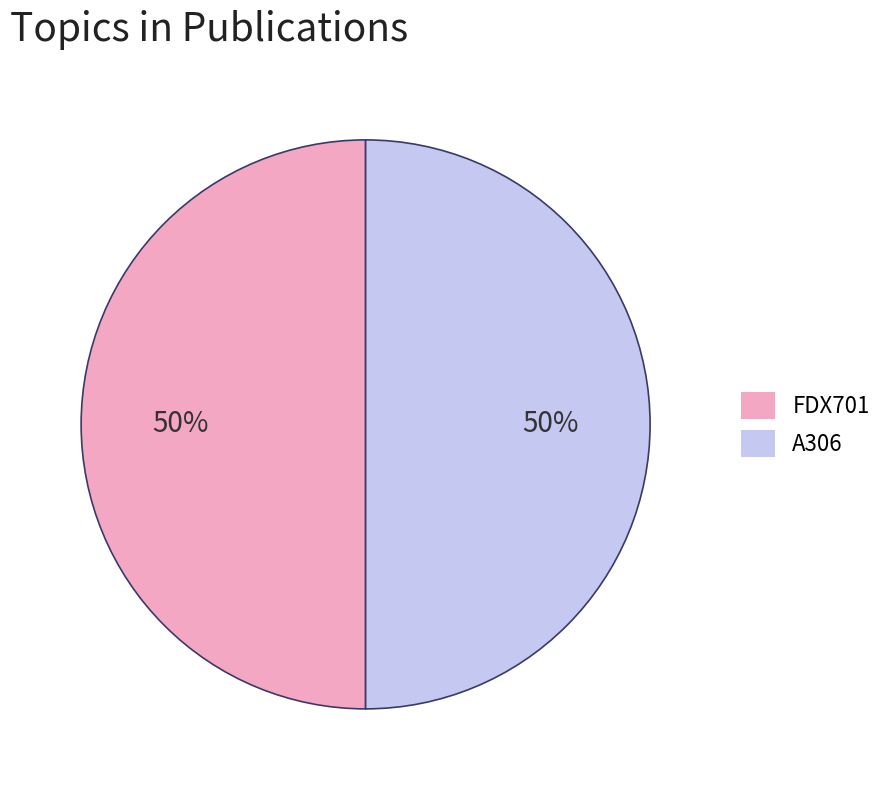

To the nearest percent, what is the combined percentage of A306 and FDX701?

100%